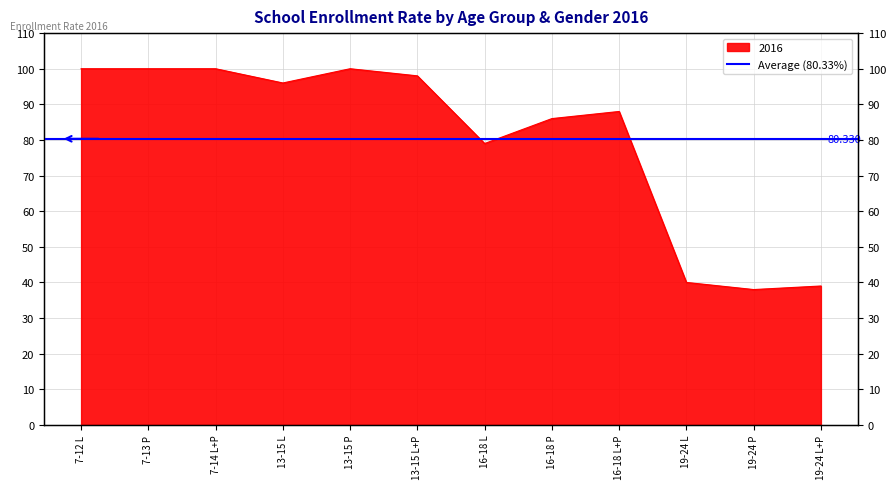

Where is the data nearest to the value 69?

16-18 L